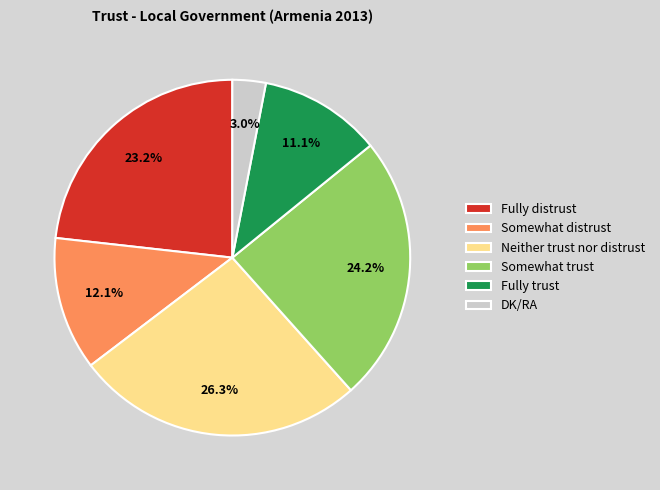

Is Neither trust nor distrust the majority of the pie?

No